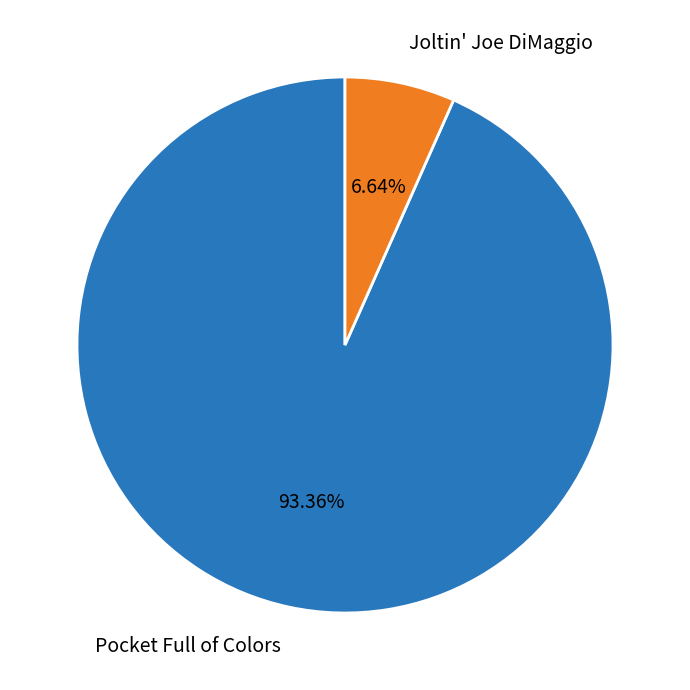

Which slice represents more than half of the pie?

Pocket Full of Colors